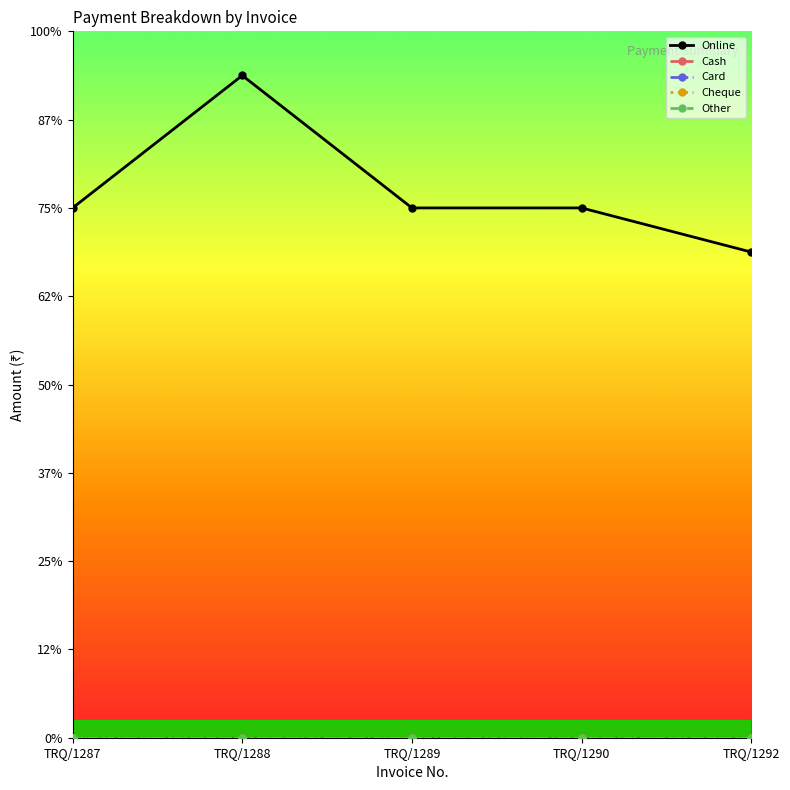

Is this an area chart (filled region under the line)?

No